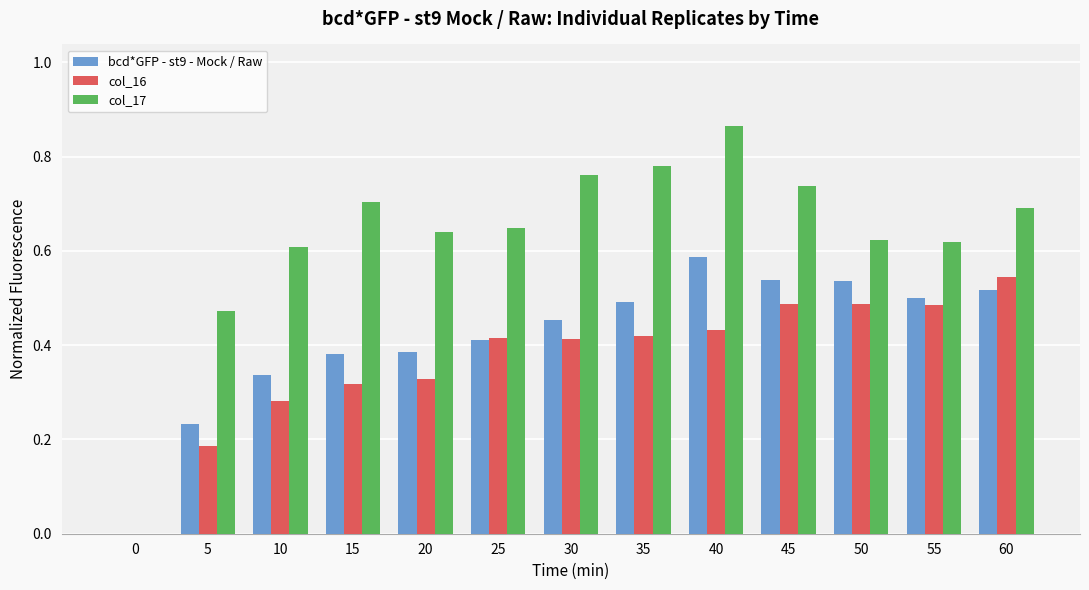

True or false: bcd*GFP - st9 - Mock / Raw has a value of 0.6 at 40.

True